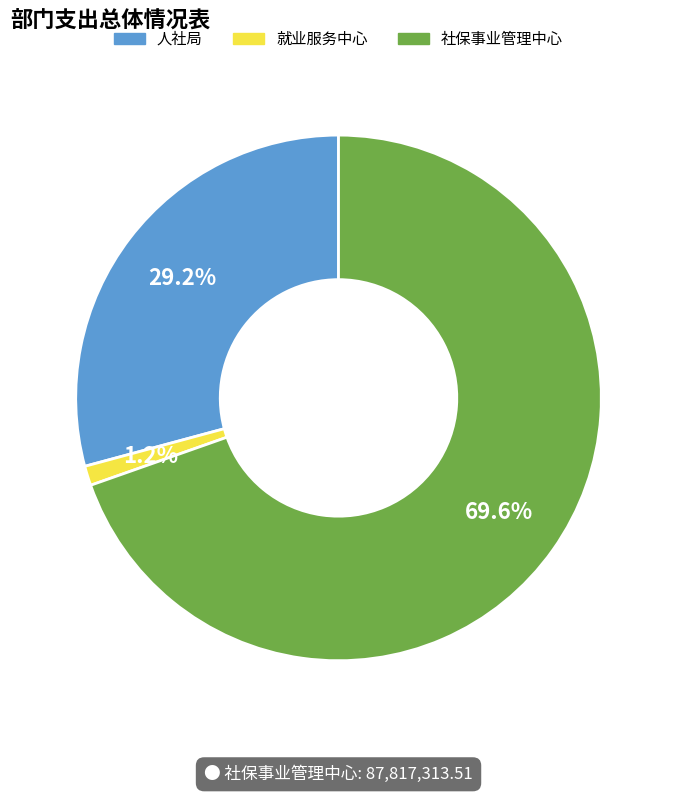

How many segments does this pie chart have?

3